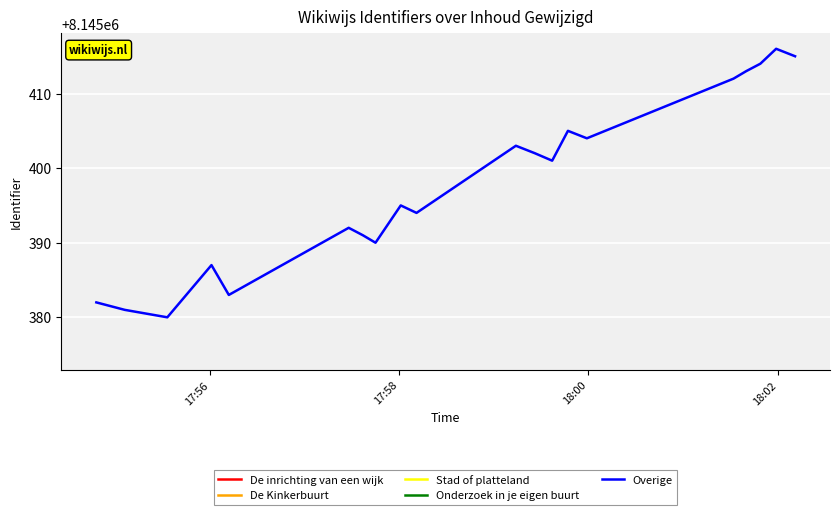

Reading left to right, transcribe all the data shown in this chart.

8145382	8145381	8145380	8145387	8145383	8145392	8145391	8145390	8145395	8145394	8145403	8145402	8145401	8145405	8145404	8145412	8145413	8145414	8145416	8145415